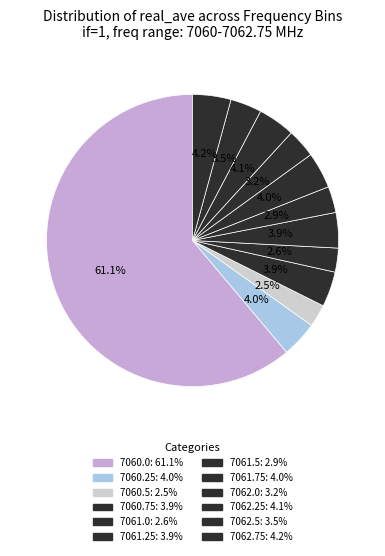

Between 7060.5 and 7061.0, which is larger?

7061.0